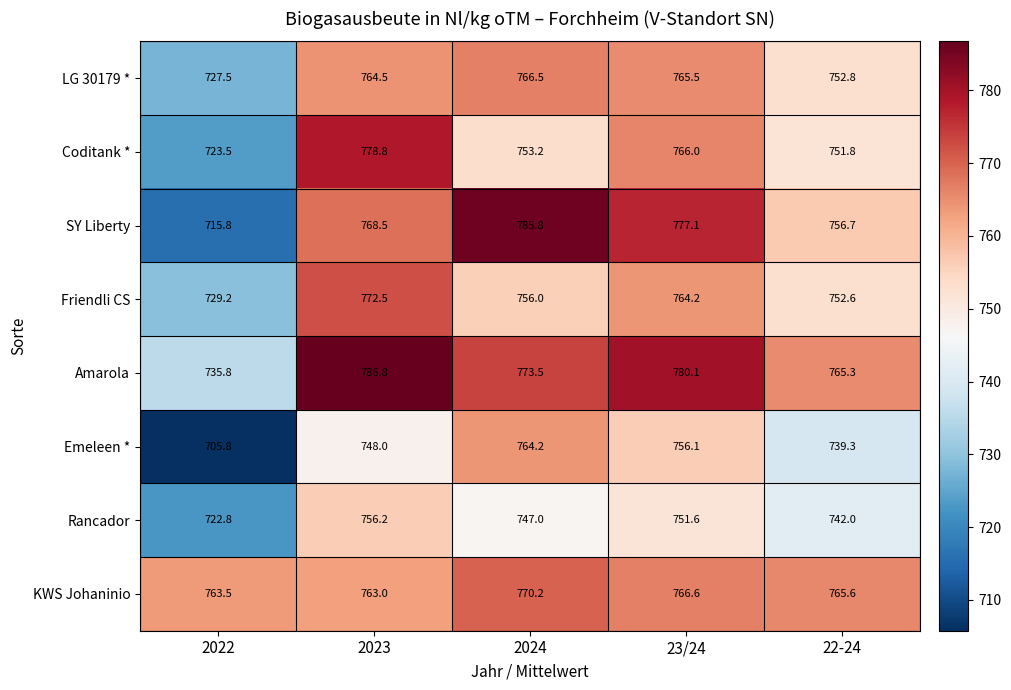

Rank the series by their maximum value, from lowest to highest.

Rancador, Emeleen *, LG 30179 *, KWS Johaninio, Friendli CS, Coditank *, SY Liberty, Amarola